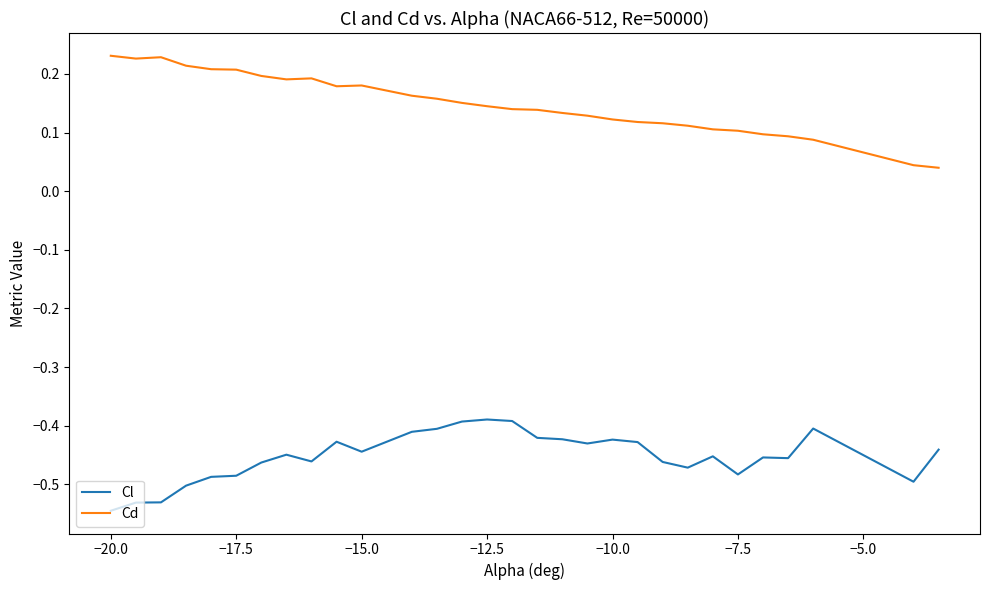

True or false: Cd and Cl cross at least once.

False